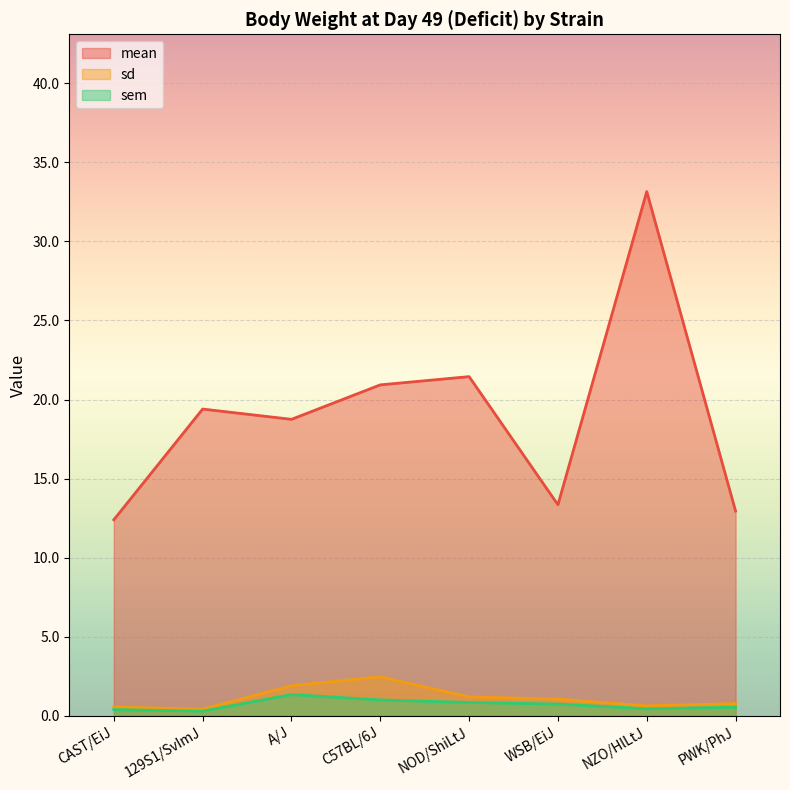

How many data points in mean are above 19?

4